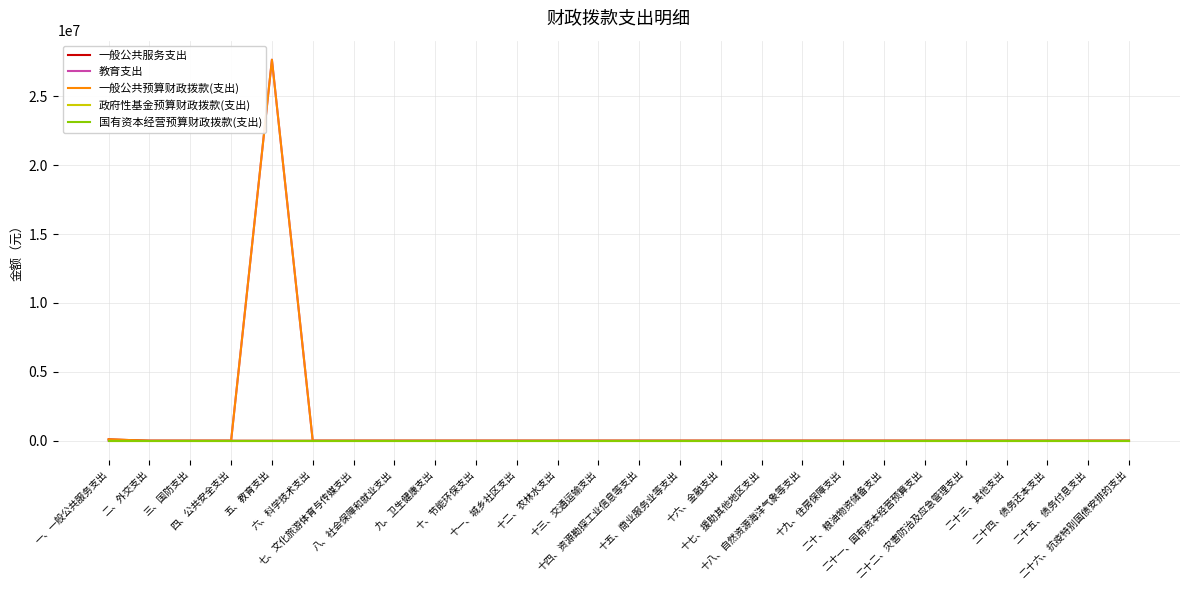

How many lines are shown in the chart?

5